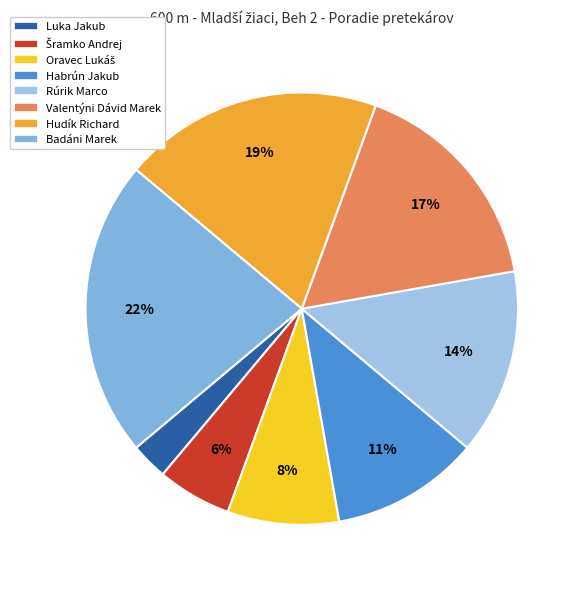

What is the change in value from Šramko Andrej to Oravec Lukáš?

+1